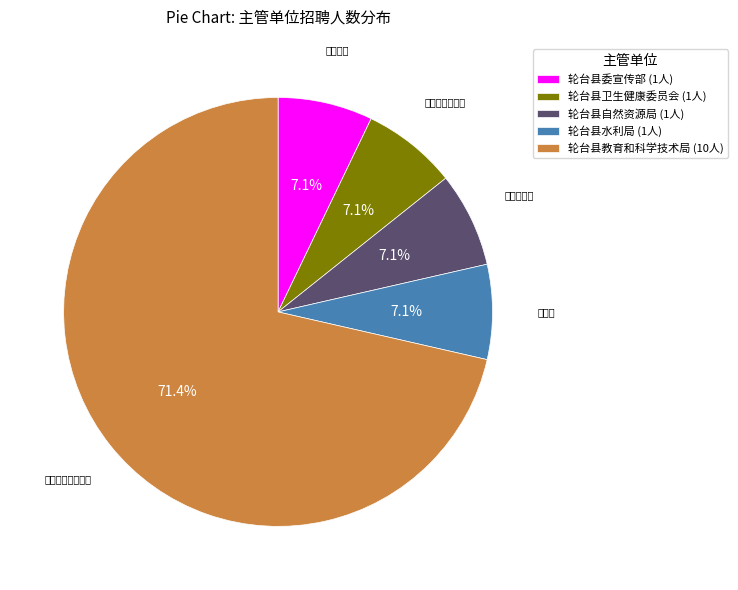

Is 轮台县卫生健康委员会 the majority of the pie?

No